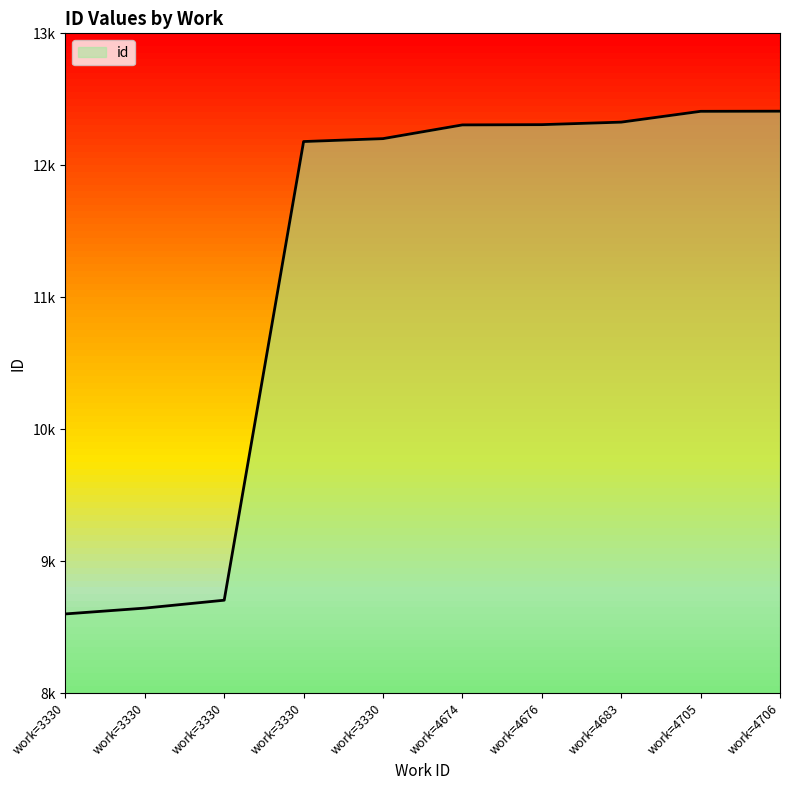

Does the chart display data point markers on the line(s)?

No